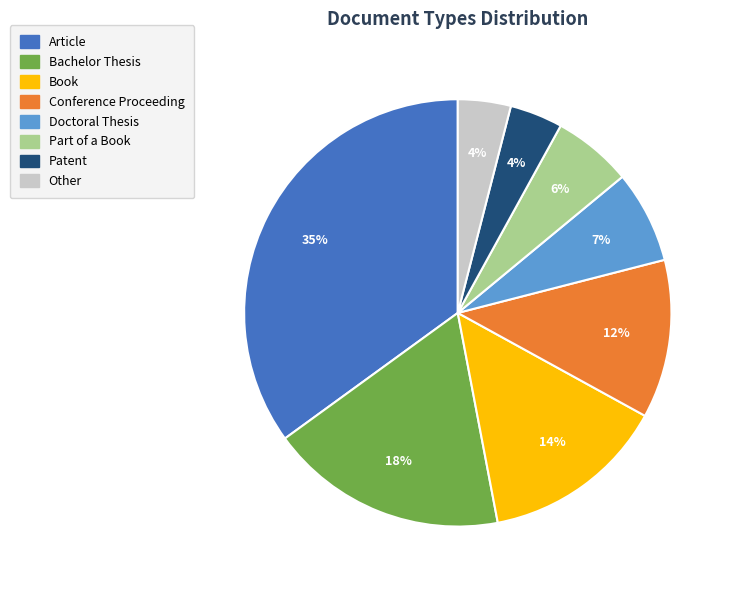

What is the largest slice in the pie chart?

Article